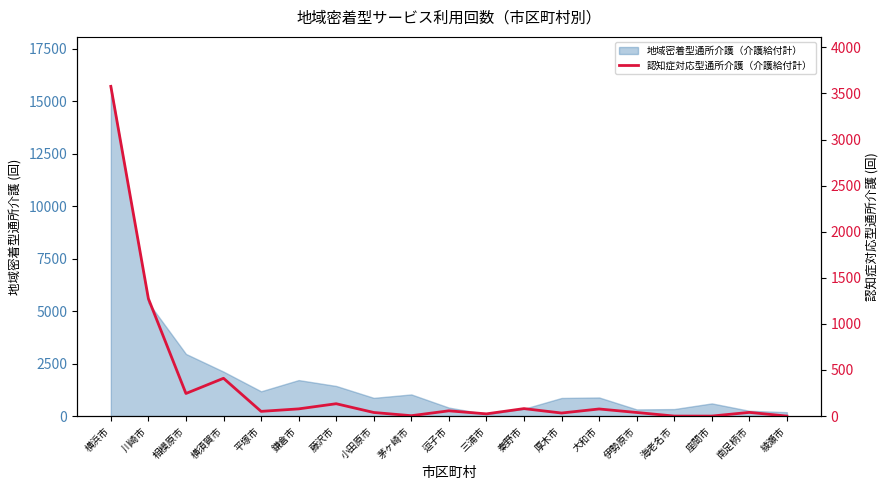

Reading right to left, transcribe all the data shown in this chart.

0	40	0	0	39	77	33	81	24	57	4	39	134	78	51	410	245	1274	3577